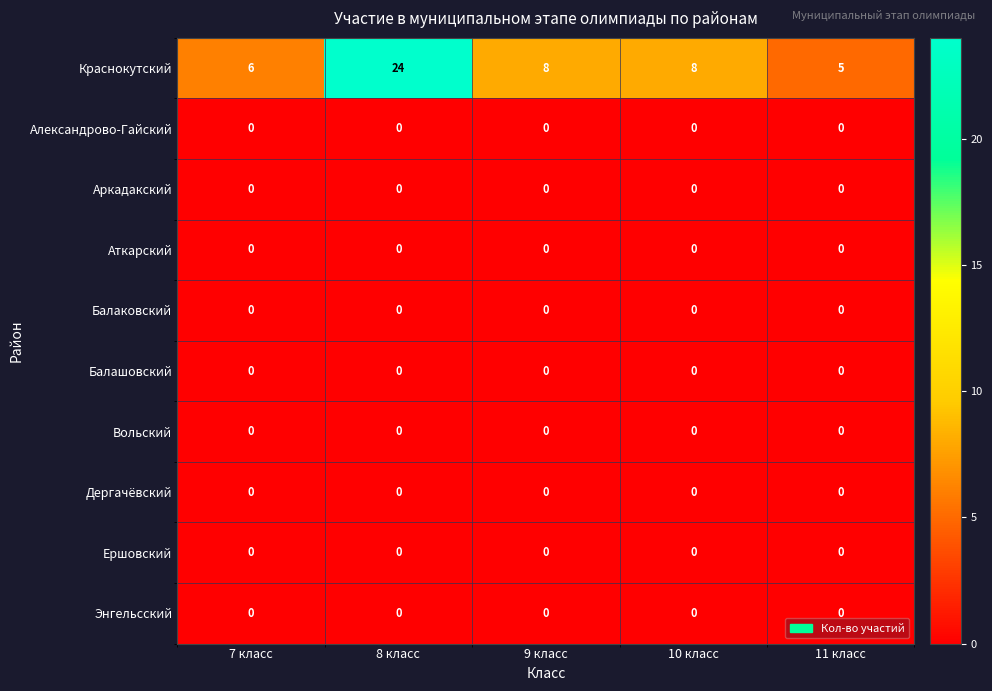

Between 7 класс and 9 класс, which series saw the biggest shift?

Краснокутский